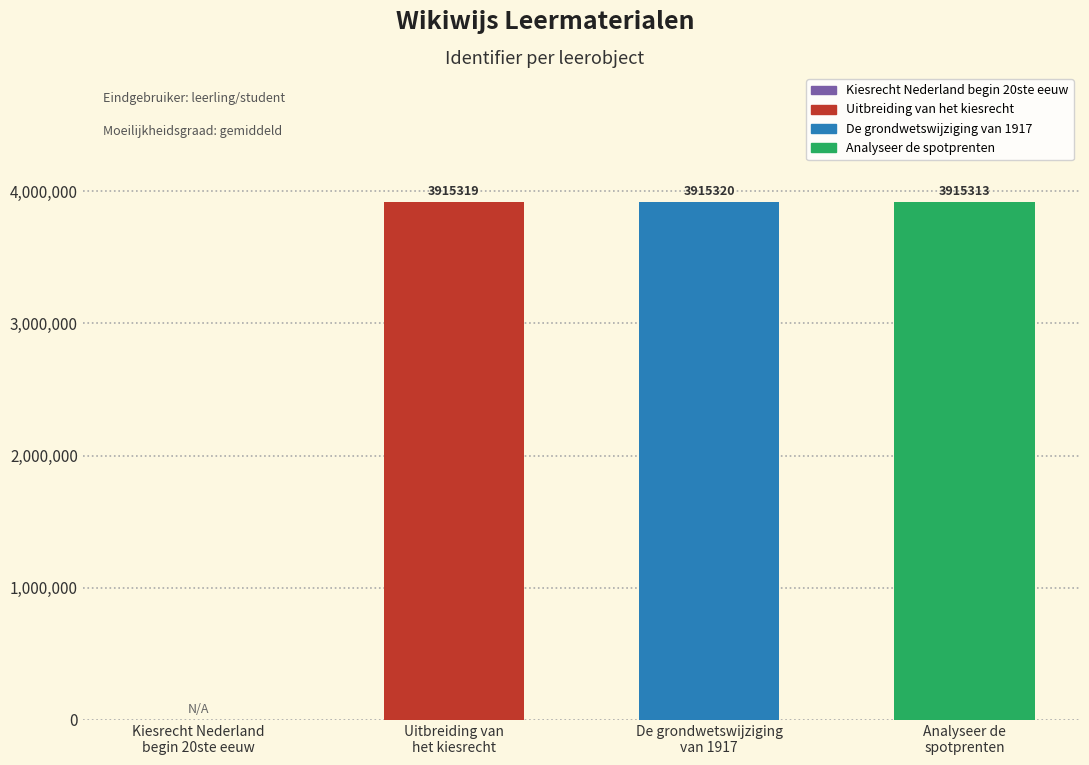

Is it true that the value at Uitbreiding van
het kiesrecht is 1611602?

False